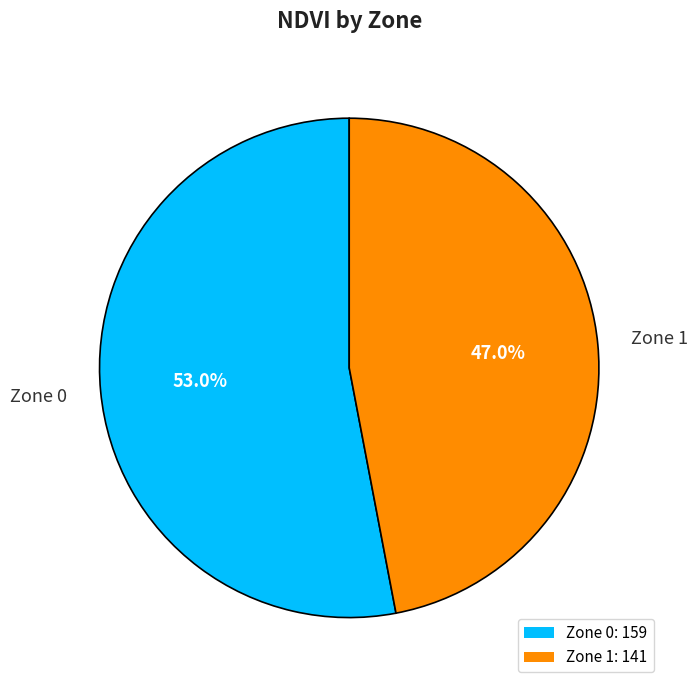

Which category has the smallest portion of the pie?

Zone 1: 141